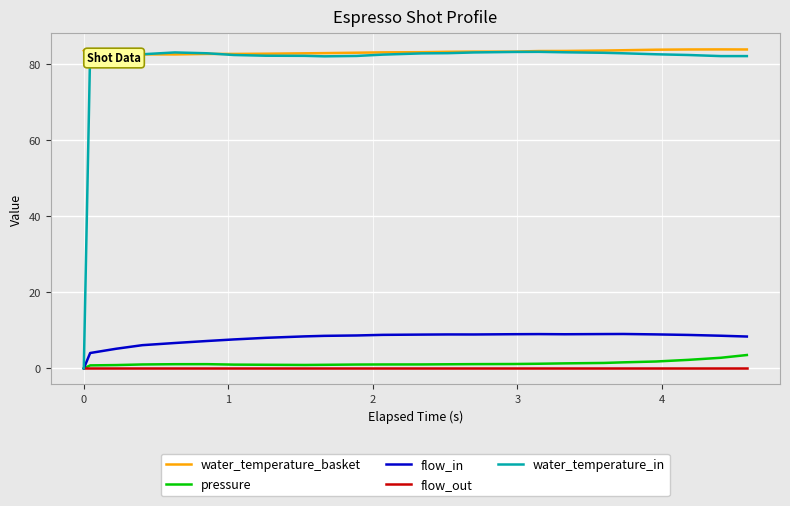

What is the highest value of the pressure series?

3.5